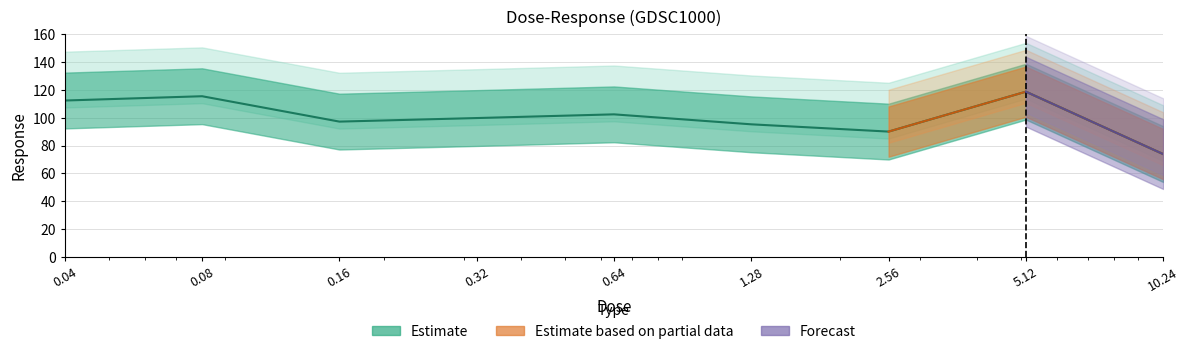

Reading left to right, what are all the values shown in this chart?

0.04=112.3	0.08=115.3	0.16=97.2	0.32=99.7	0.64=102.4	1.28=95.2	2.56=90.0	5.12=118.6	10.24=73.9